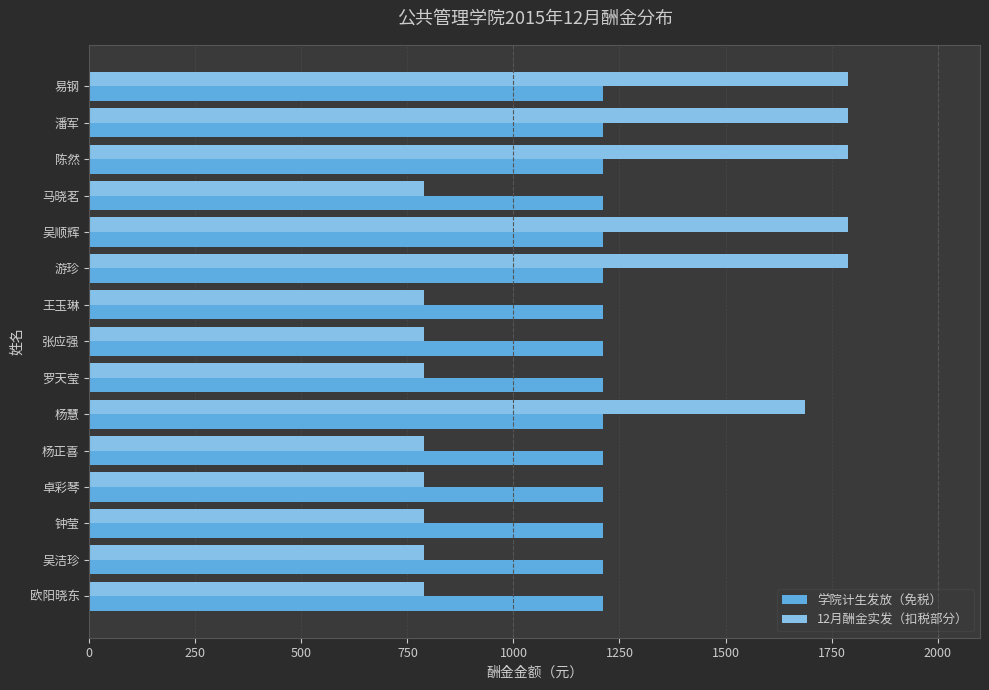

At how many categories does at least one series exceed 1633?

6